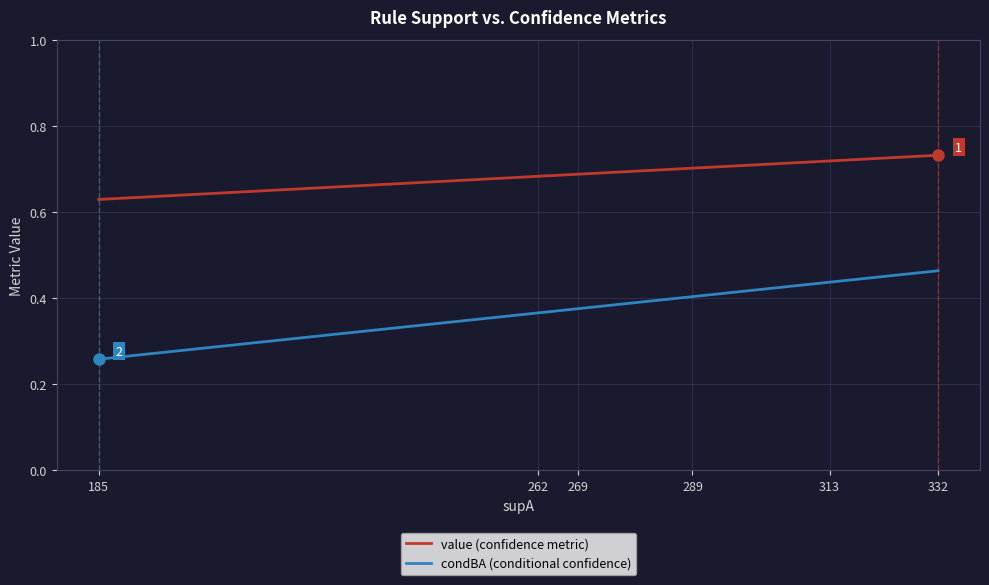

Which series has the largest total across all categories?

value (confidence metric)